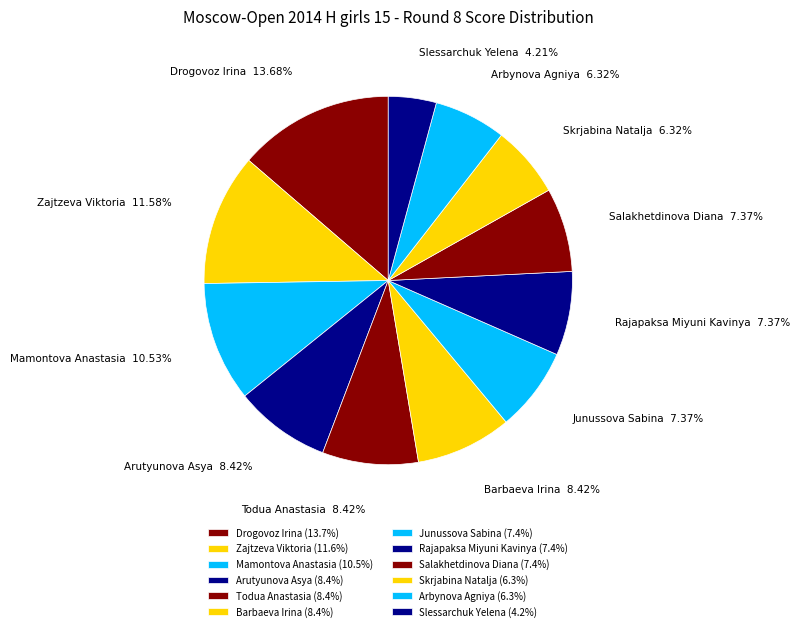

The Slessarchuk Yelena slice represents 4% of the pie. True or false?

True